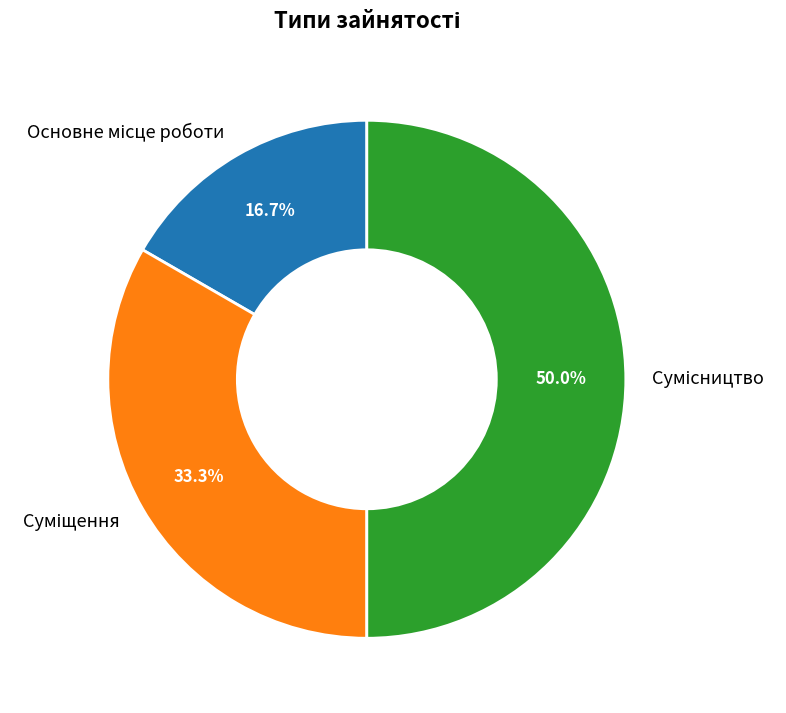

To the nearest percent, what is the combined percentage of Сумісництво and Суміщення?

83%